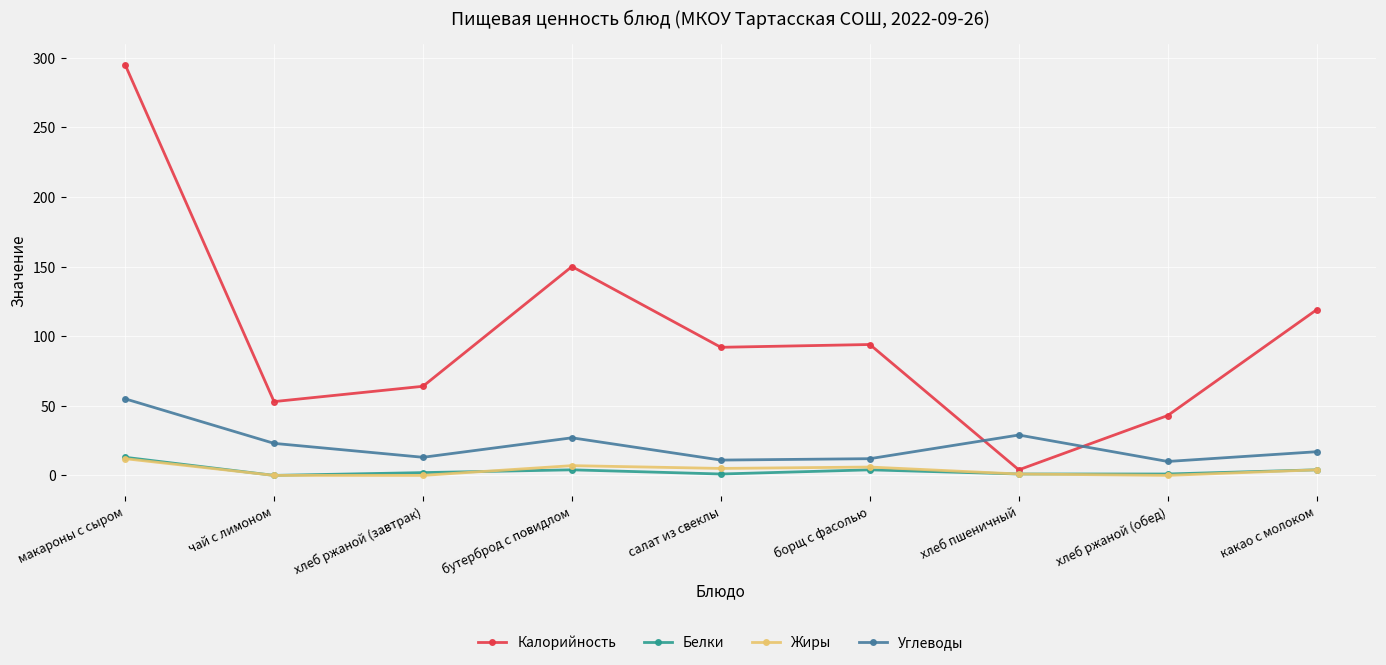

What is the label of the 7th point from the right?

хлеб ржаной (завтрак)